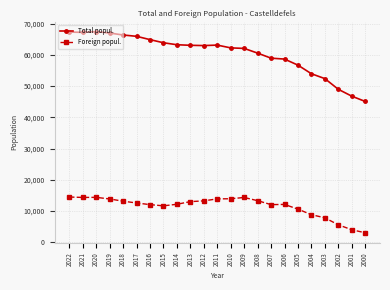

List the series in order of their peak value, lowest first.

Foreign popul., Total popul.